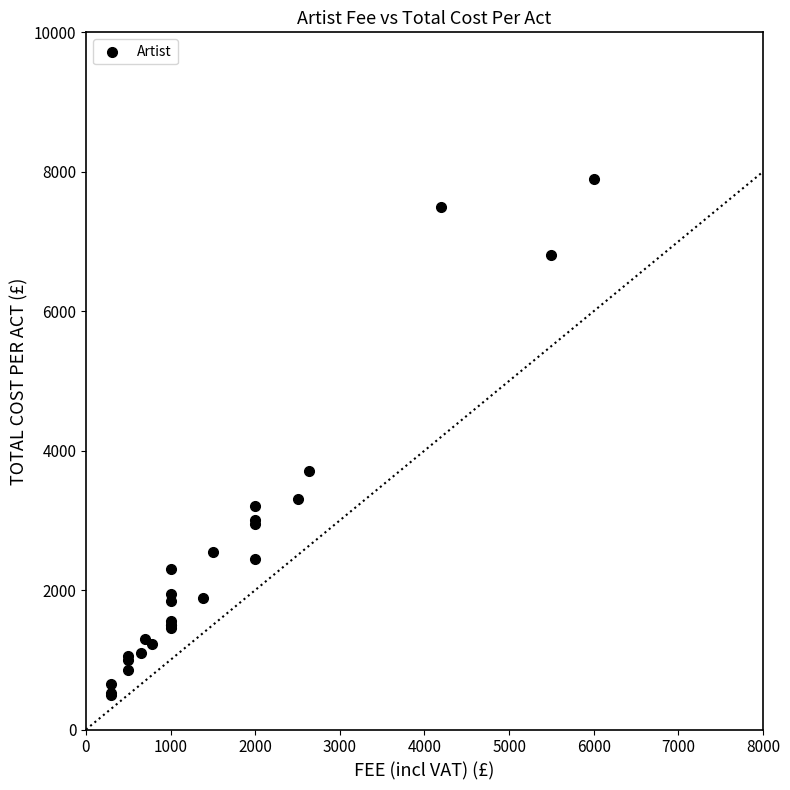

What Y value in the scatter plot is closest to 4200?

3715